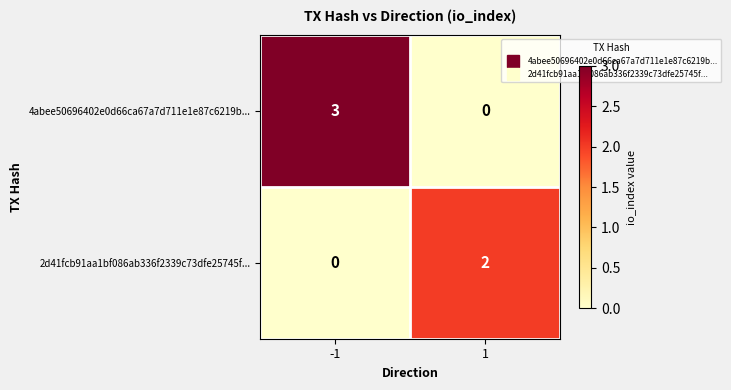

Rank the series by their maximum value, from highest to lowest.

4abee50696402e0d66ca67a7d711e1e87c6219b..., 2d41fcb91aa1bf086ab336f2339c73dfe25745f...